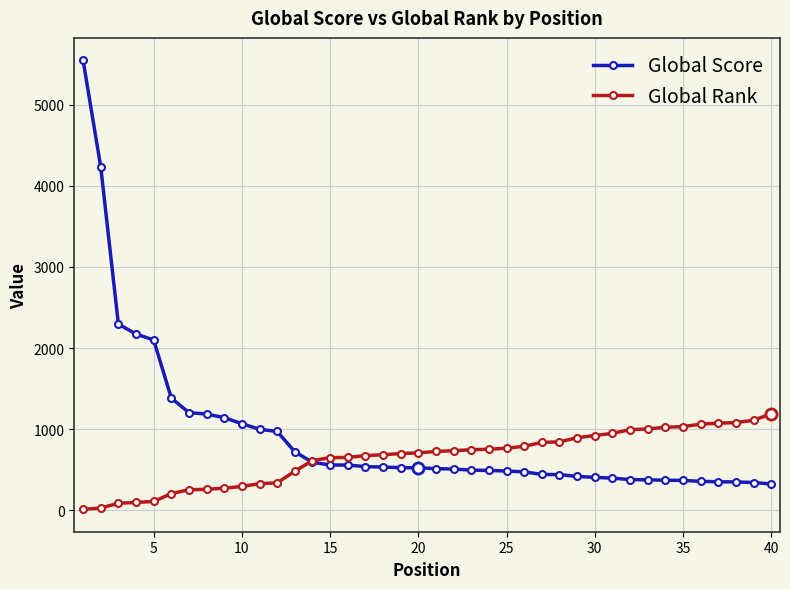

What is the difference between the maximum and second lowest values in the Global Score series?

5204